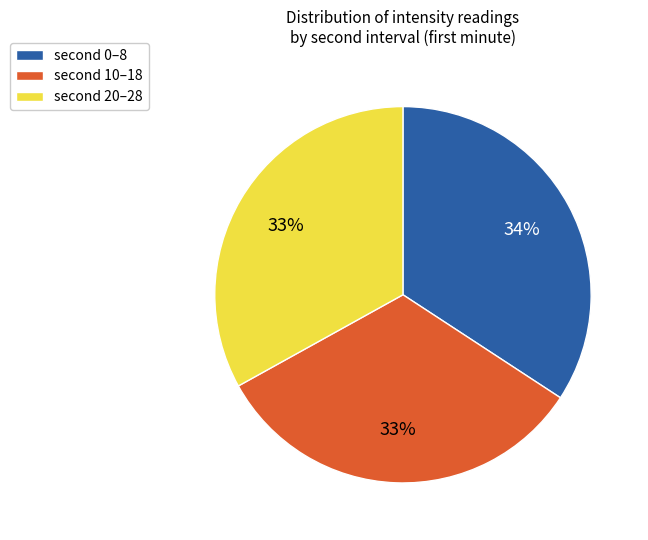

Is there a majority slice in this chart?

No